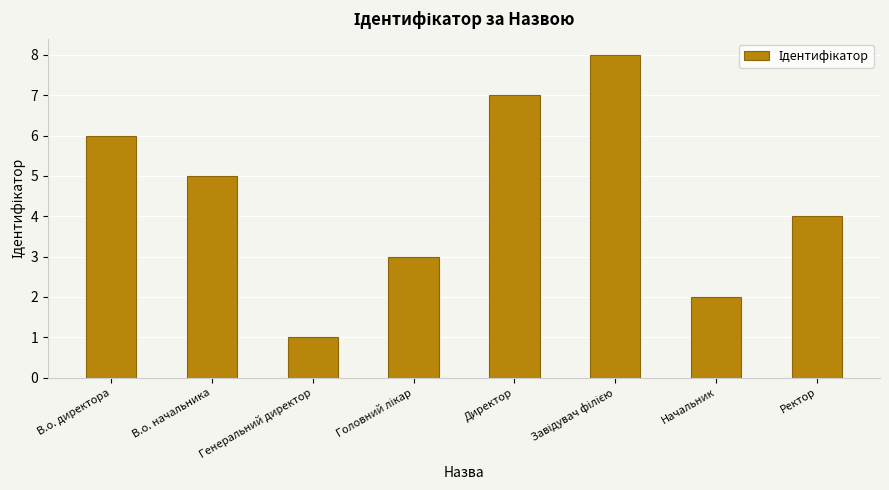

Is it true that the value at Ректор is 7?

False